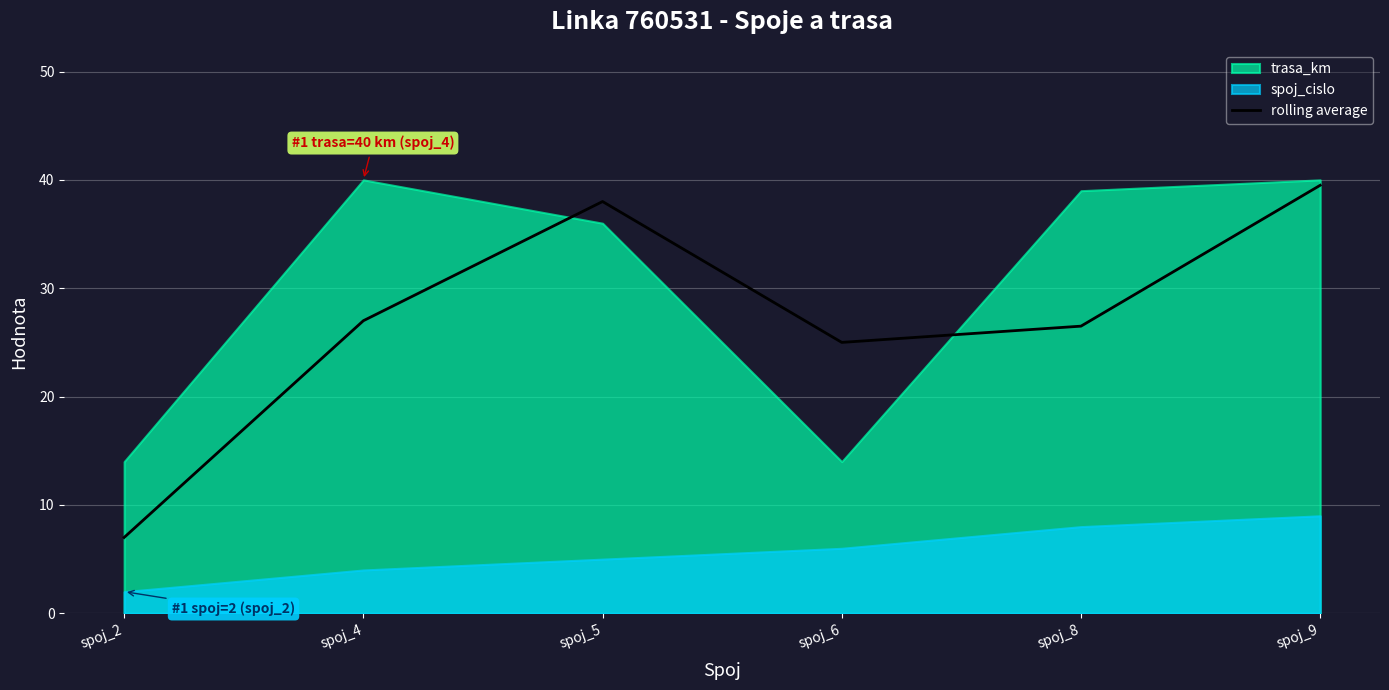

The chart shows a value of 11.7 at spoj_4. True or false?

False